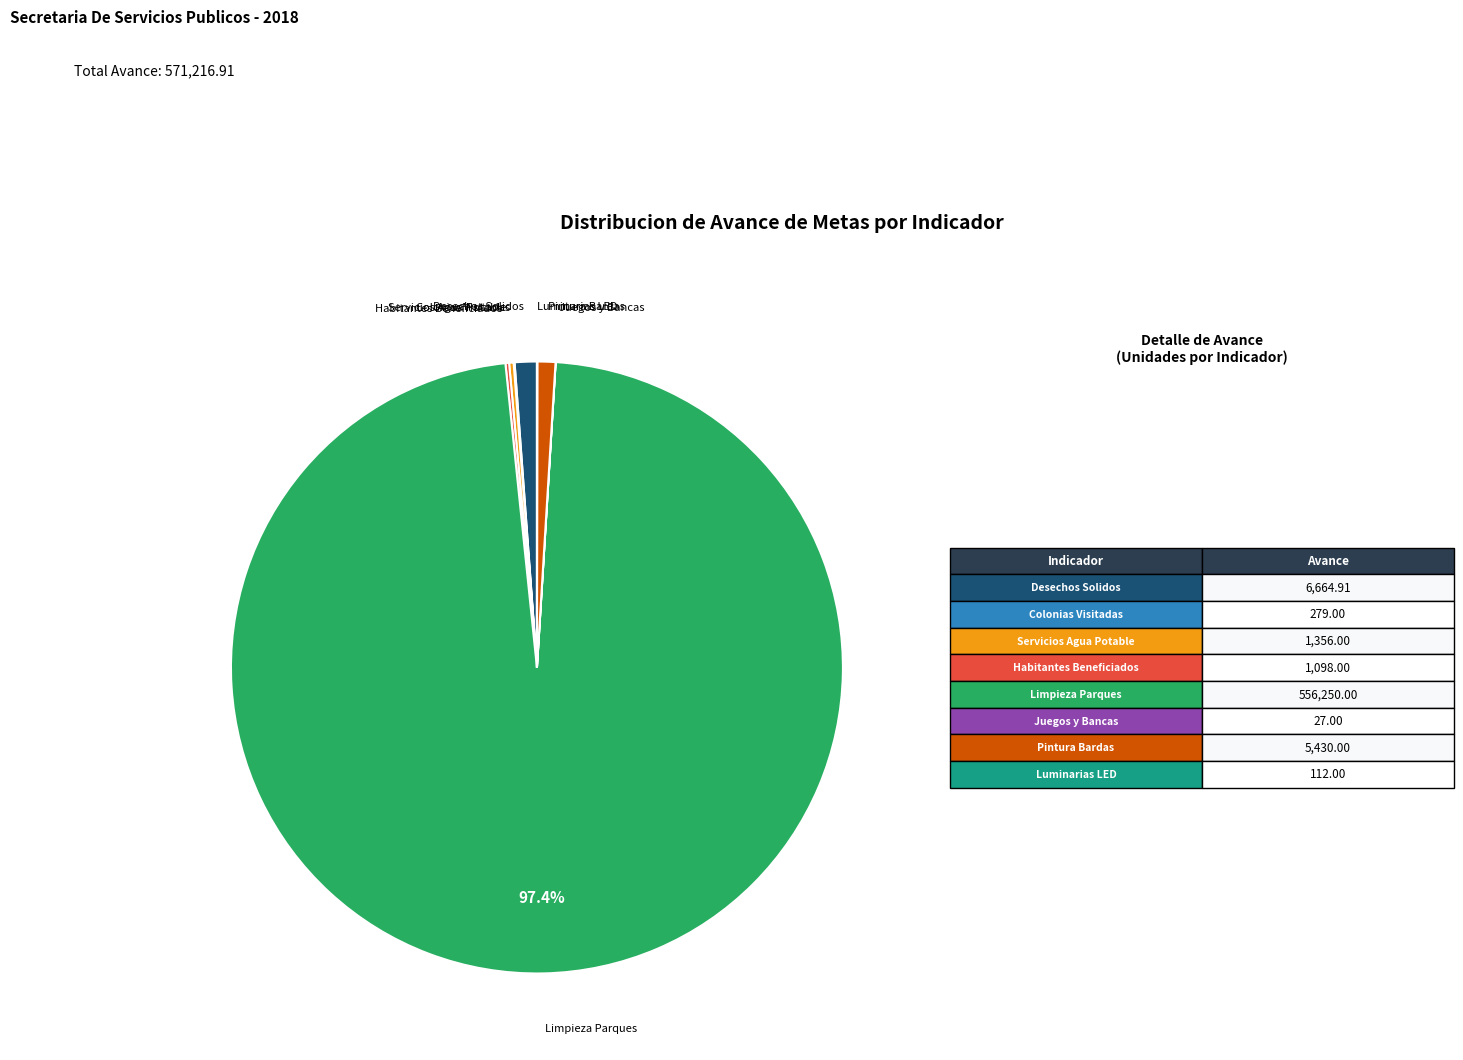

Does any single category account for the majority?

Yes